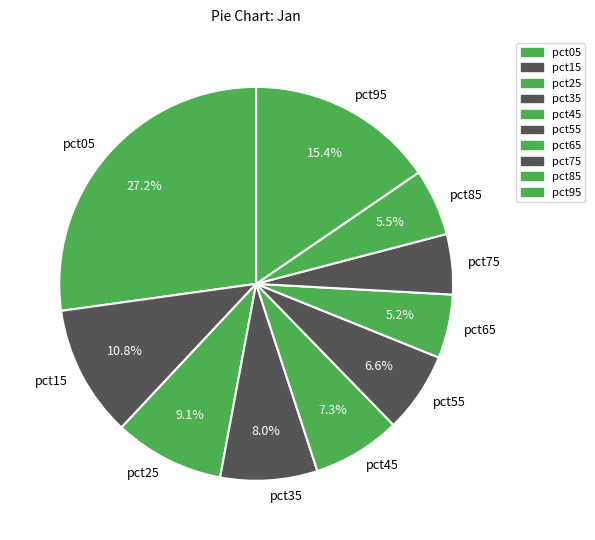

Count the number of slices in the pie.

10